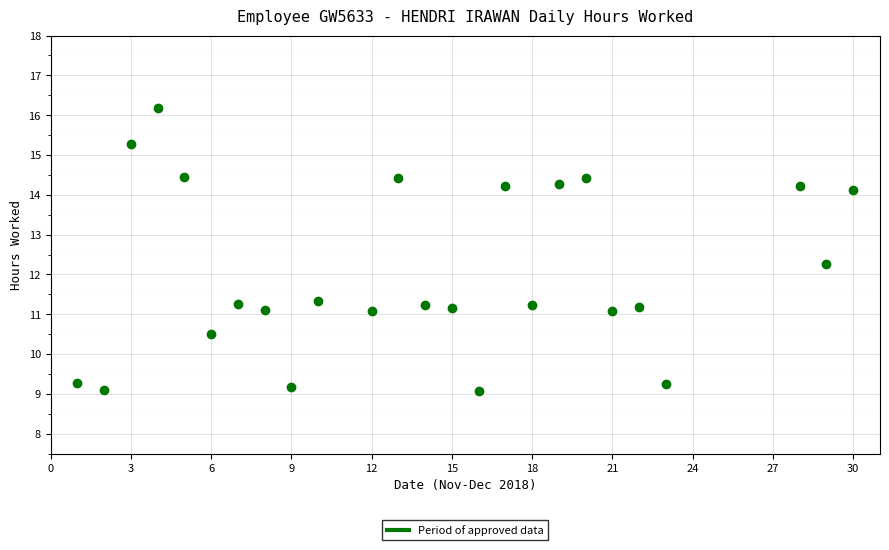

What is the range of X values (max minus min)?

29.0